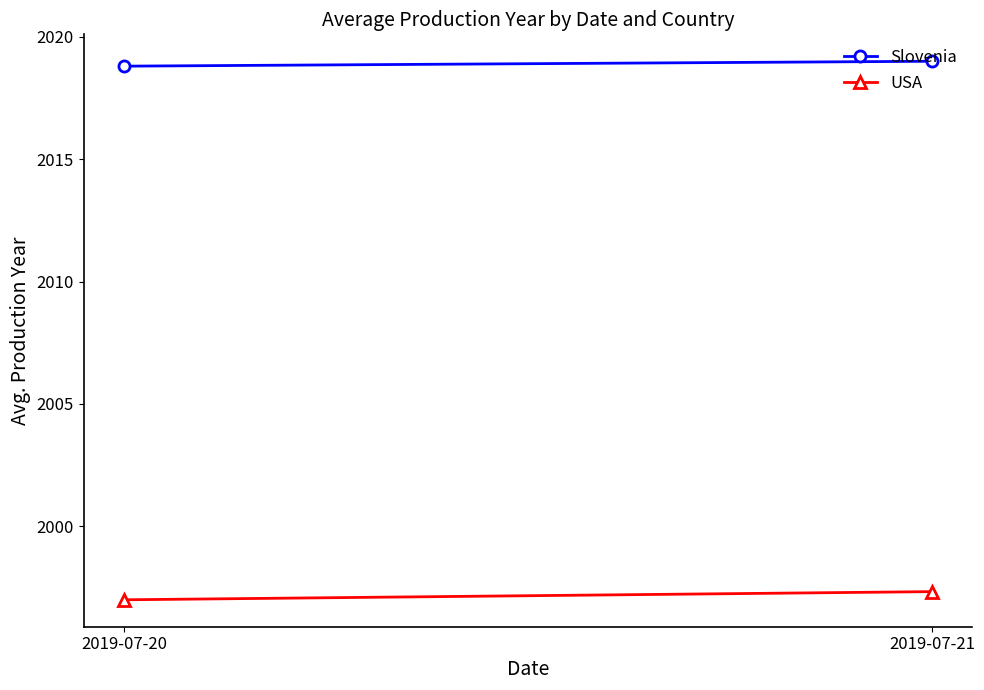

Count the Slovenia values in the range 2018 to 2019.

2